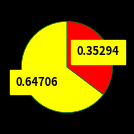

Does any single category account for the majority?

Yes